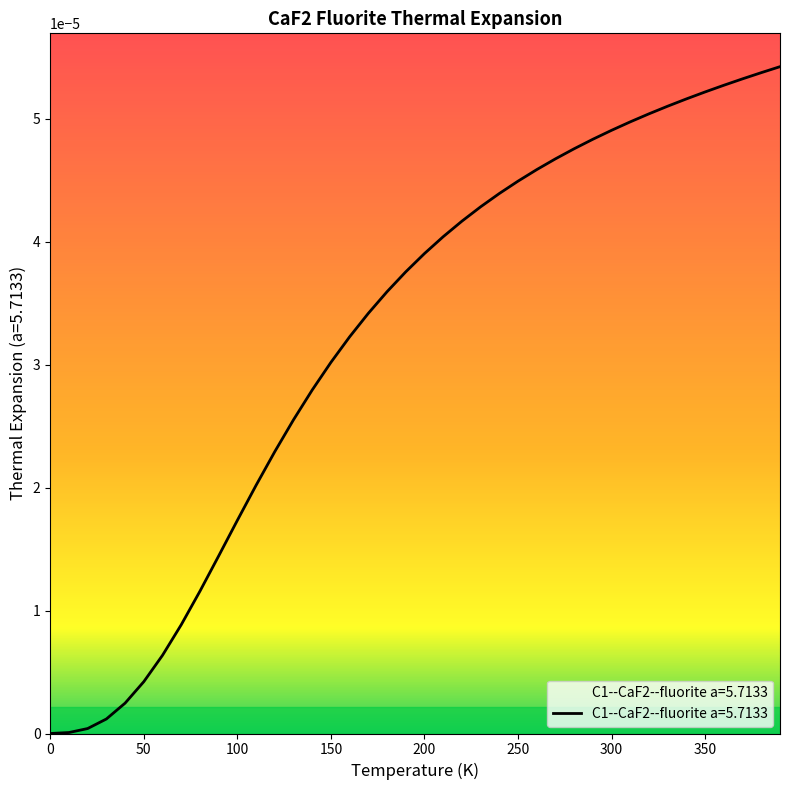

Reading left to right, what are all the values shown in this chart?

0.0=0.0	10.0=0.0	20.0=0.0	30.0=0.0	40.0=0.0	50.0=0.0	60.0=0.0	70.0=0.0	80.0=0.0	90.0=0.0	100.0=0.0	110.0=0.0	120.0=0.0	130.0=0.0	140.0=0.0	150.0=0.0	160.0=0.0	170.0=0.0	180.0=0.0	190.0=0.0	200.0=0.0	210.0=0.0	220.0=0.0	230.0=0.0	240.0=0.0	250.0=0.0	260.0=0.0	270.0=0.0	280.0=0.0	290.0=0.0	300.0=0.0	310.0=0.0	320.0=0.0	330.0=0.0	340.0=0.0	350.0=0.0	360.0=0.0	370.0=0.0	380.0=0.0	390.0=0.0